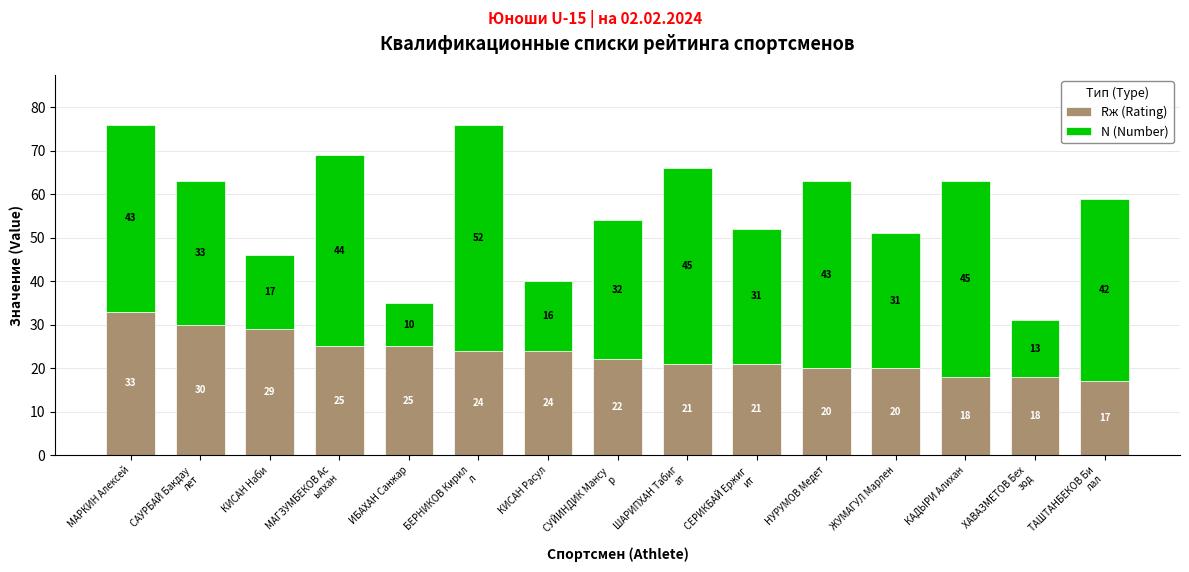

The value of Rж (Rating) at МАРКИН Алексей is 21. True or false?

False